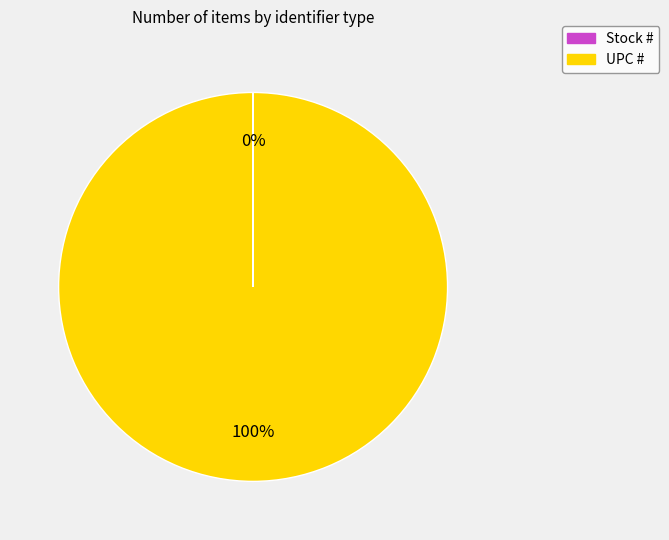

Is it true that UPC # is 88% of the pie?

False